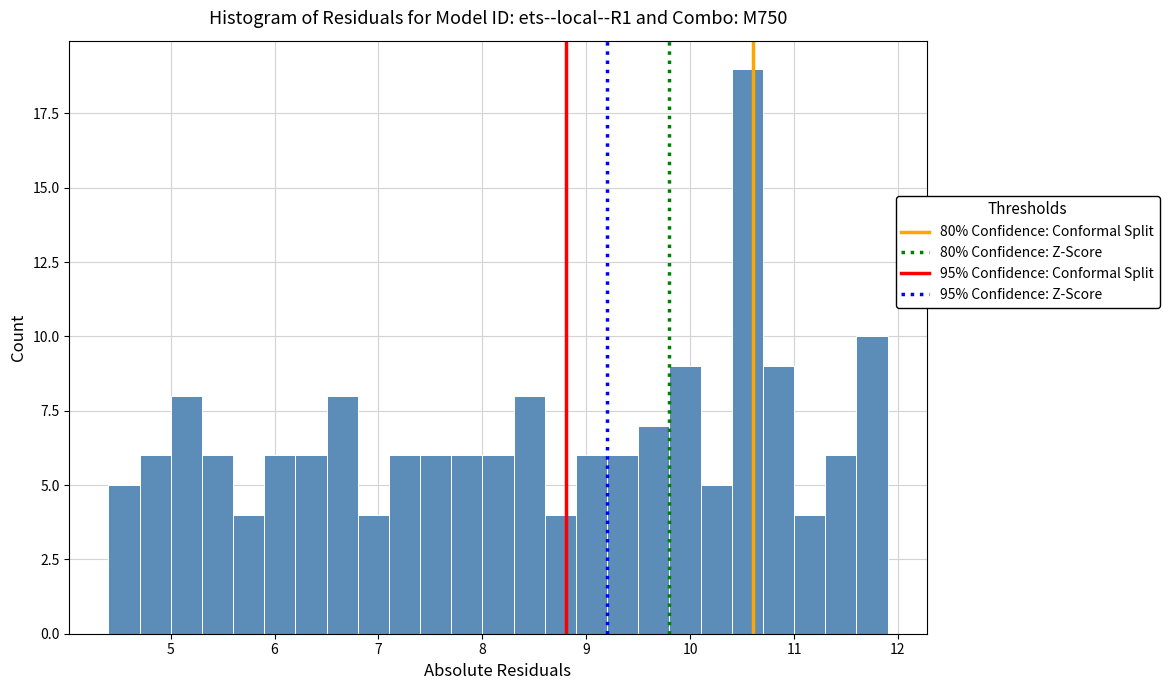

Read against the x-axis, roughly where is the centre of the tallest bar?

10.6